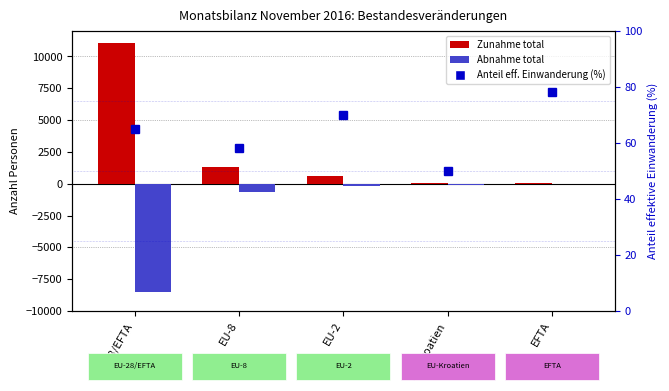

The Zunahme total series shows 53.4 at EFTA. True or false?

False